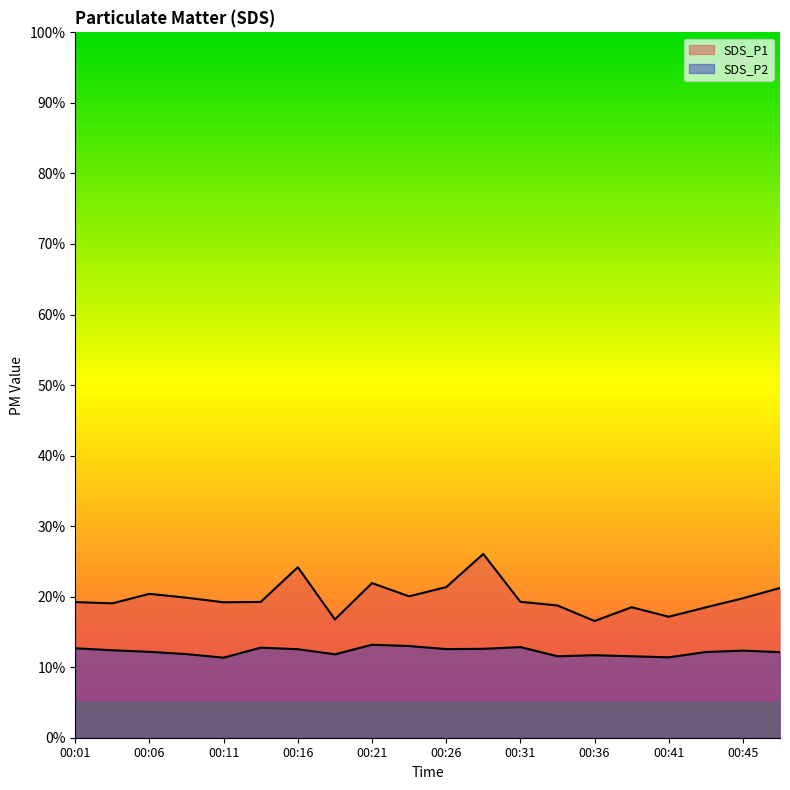

At which category is the sum across all series the highest?

00:28